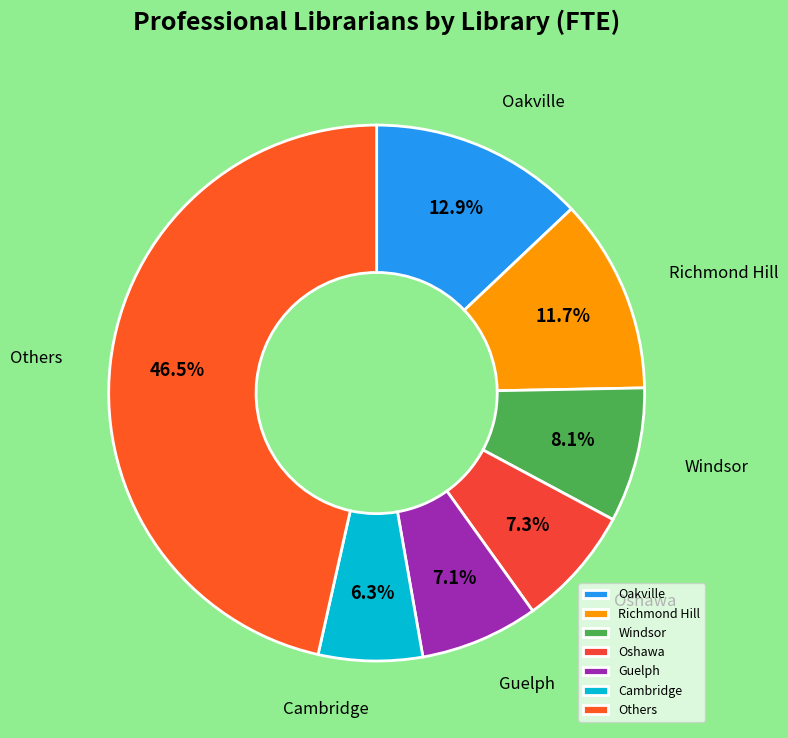

To the nearest percent, what is the difference between the Richmond Hill and Windsor slice percentages?

4%